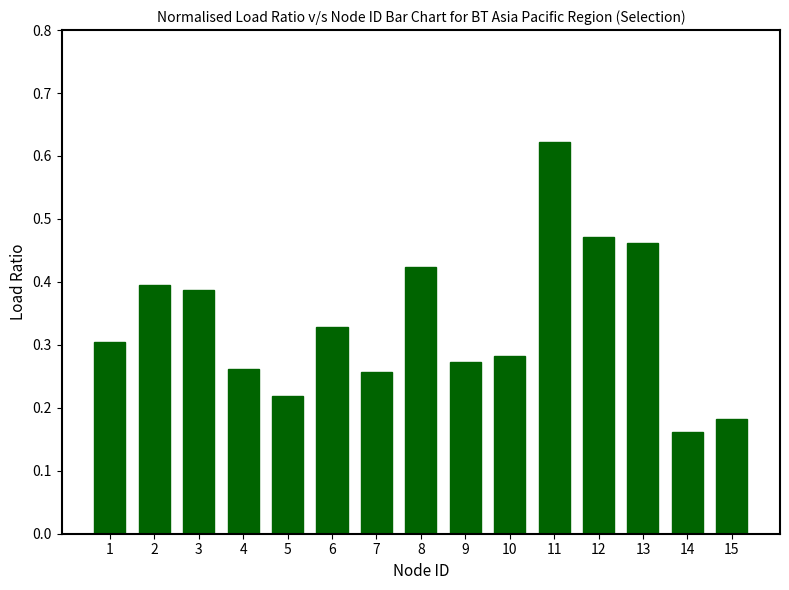

Which has a higher value, 6 or 1?

6